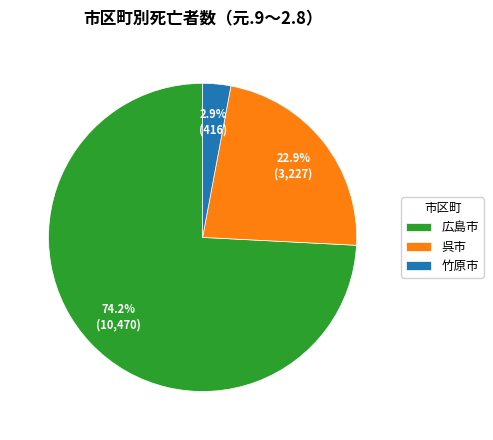

Rank the categories by value from lowest to highest.

竹原市, 呉市, 広島市